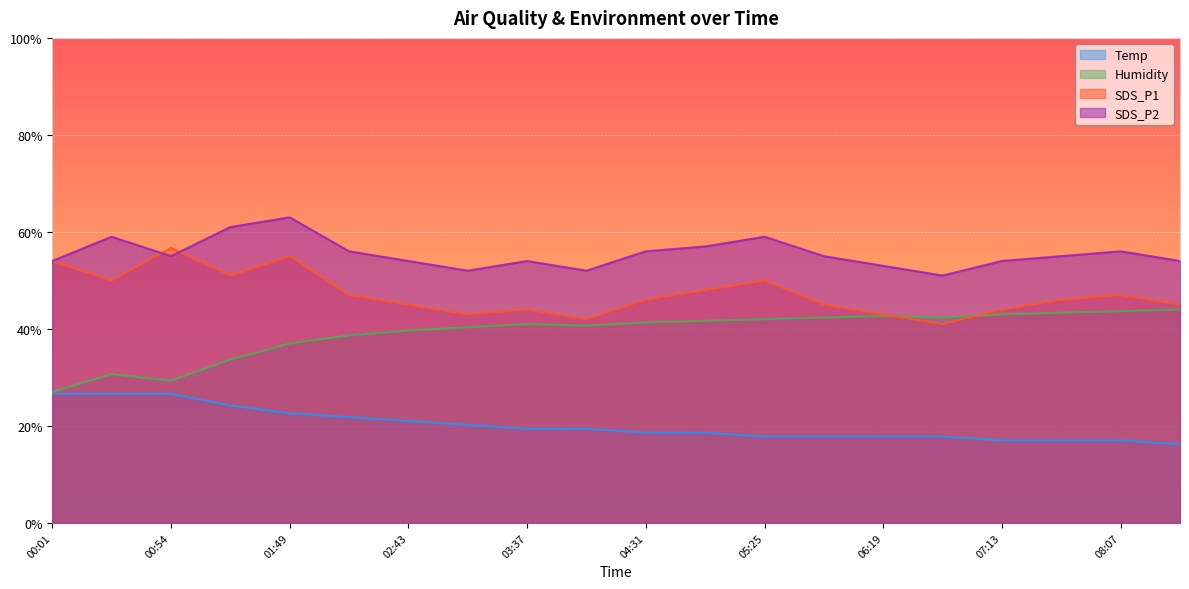

Which series changed the most between 00:54 and 06:19?

SDS_P1